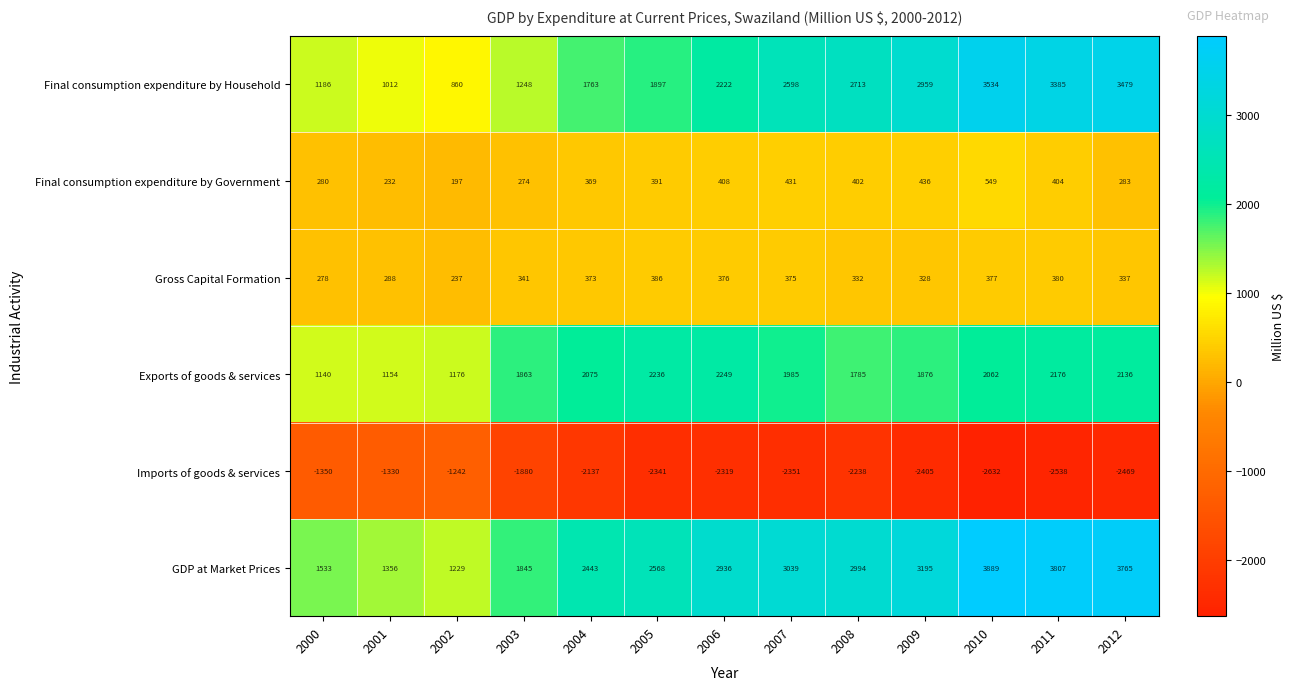

At 2000, list the series in order from smallest to largest.

Imports of goods & services, Gross Capital Formation, Final consumption expenditure by Government, Exports of goods & services, Final consumption expenditure by Household, GDP at Market Prices